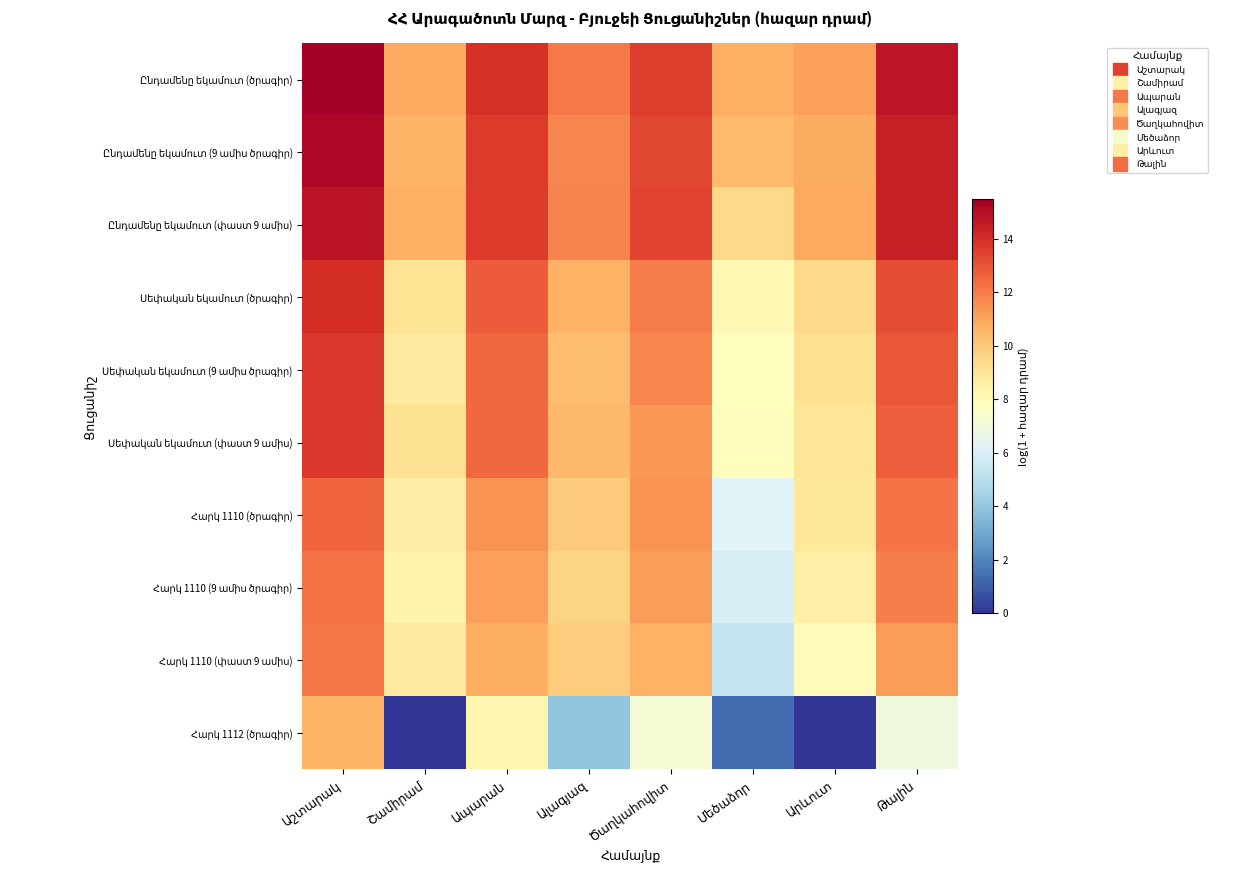

Where is Հարկ 1112 (ծրագիր) nearest to the value 5?

Ալագյազ